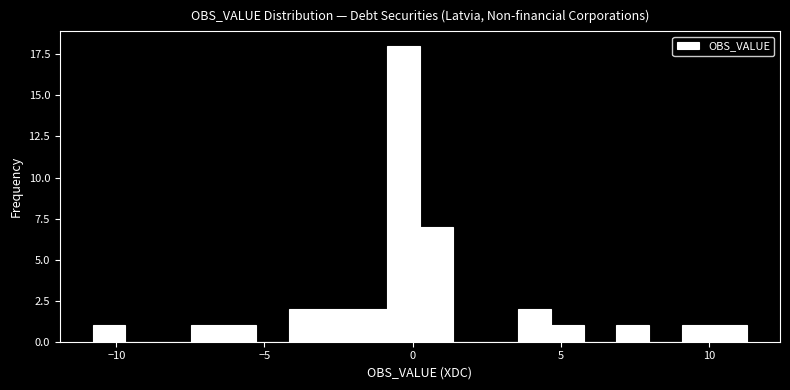

Read against the x-axis, roughly where is the centre of the tallest bar?

-0.5